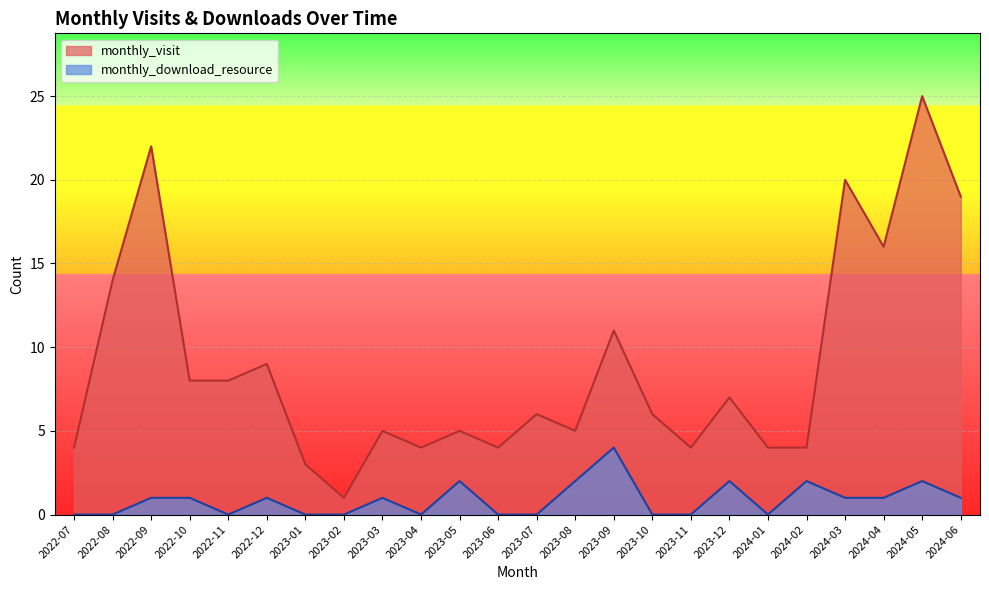

The value of monthly_visit at 2023-11 is 5. True or false?

False